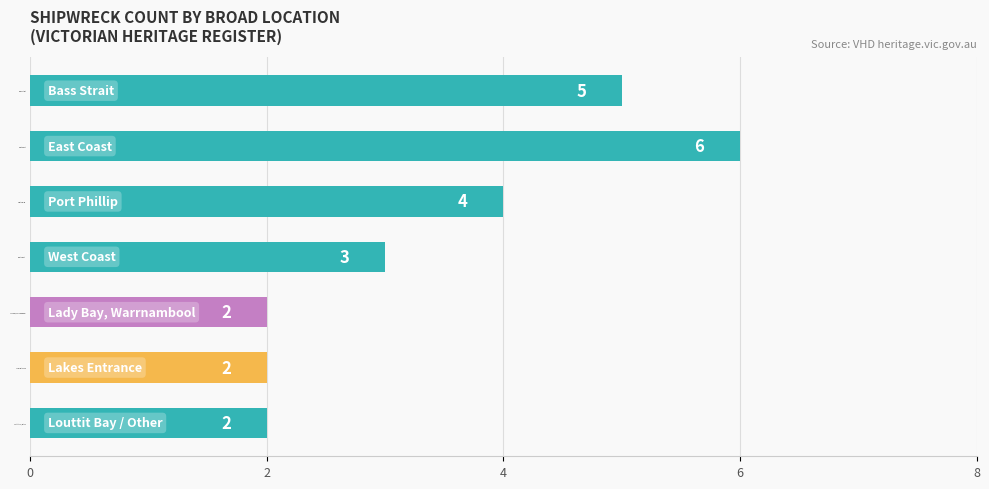

Reading bottom to top, transcribe all the data shown in this chart.

2	2	2	3	4	6	5